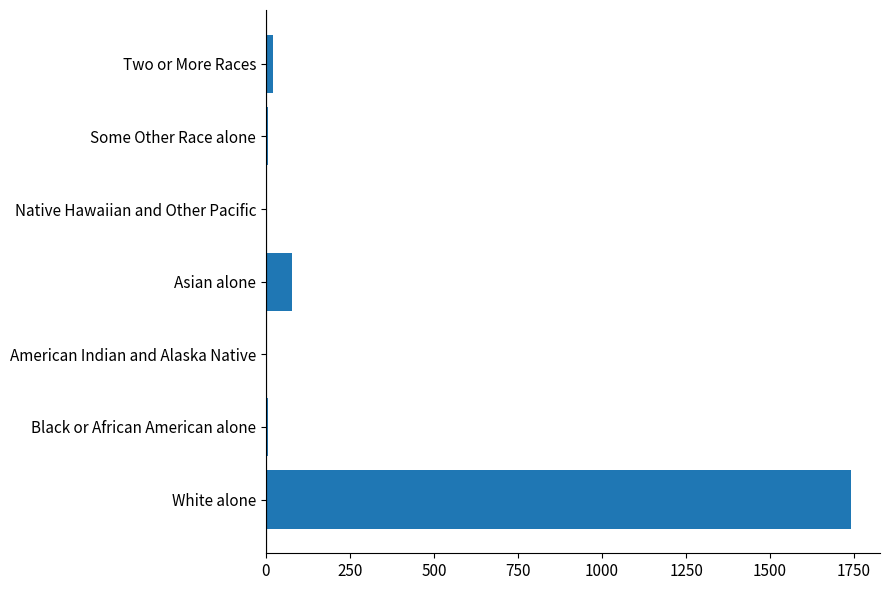

Between Two or More Races and White alone, which is larger?

White alone